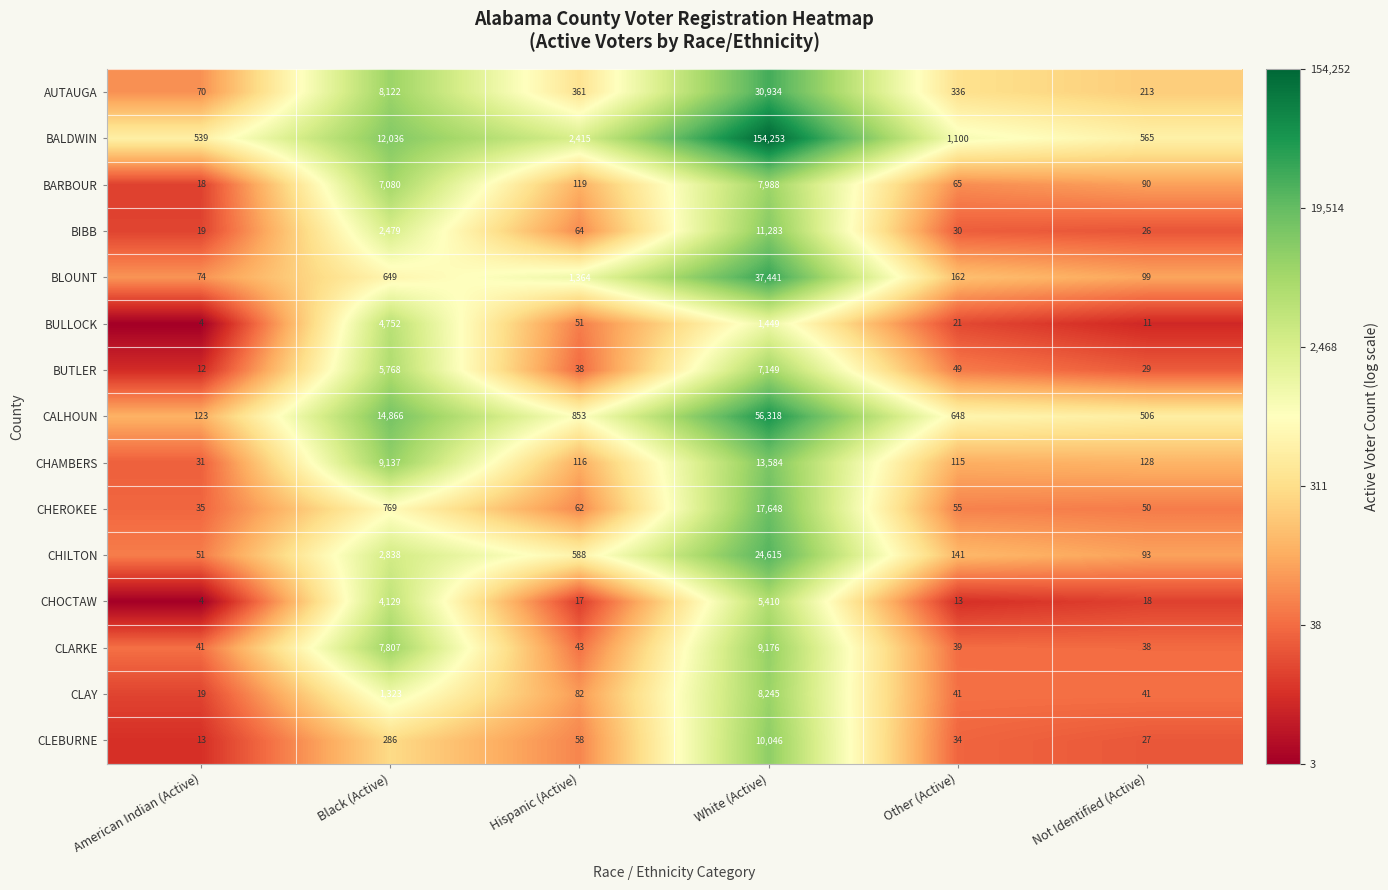

What is the total value across all series at Other (Active)?

2849